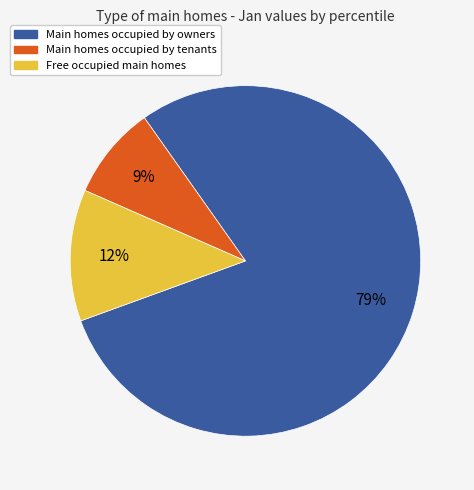

Is there a majority slice in this chart?

Yes